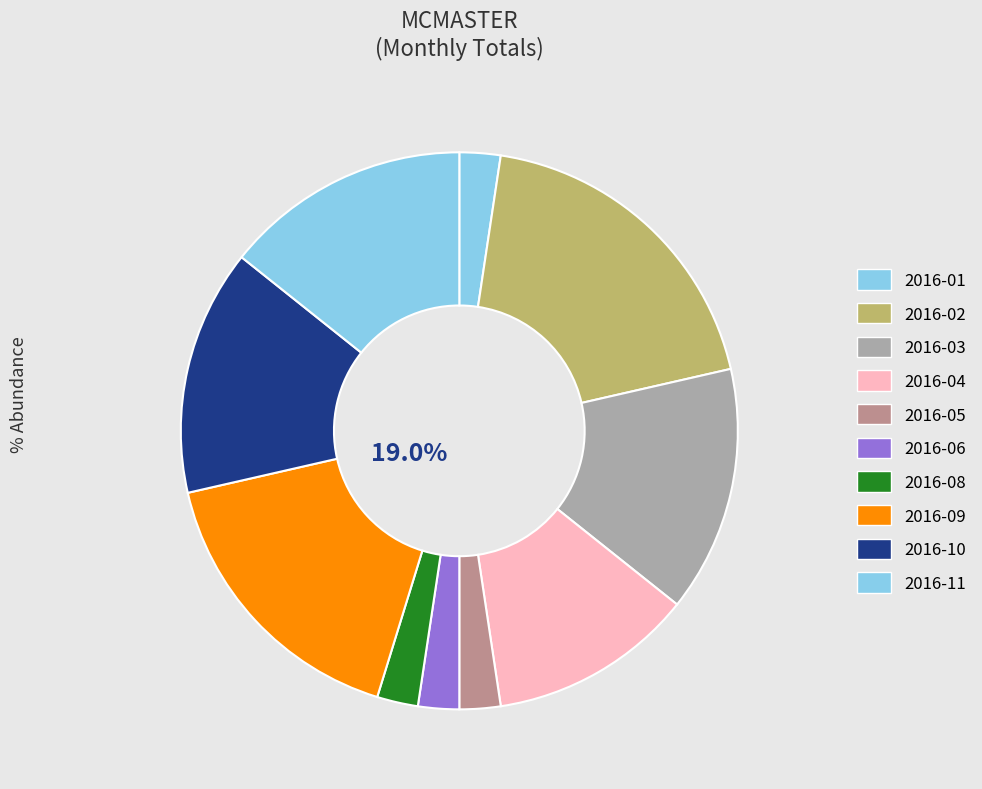

What is the ratio of the value at 2016-09 to the value at 2016-02?

0.9